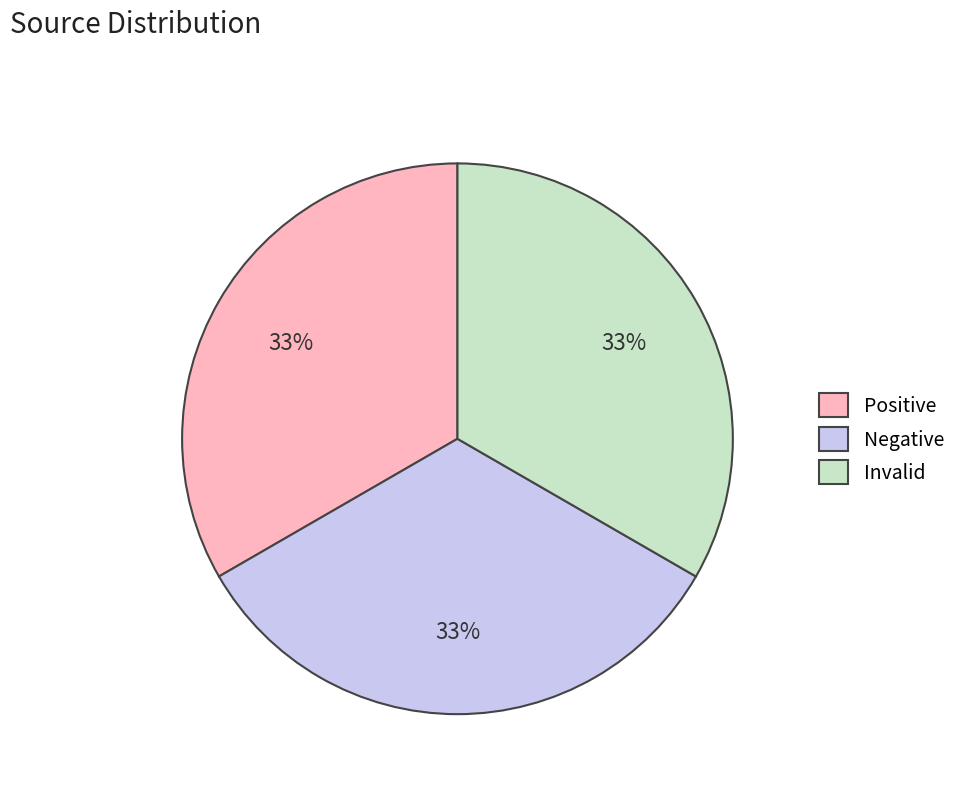

To the nearest percent, what is the difference between the largest and smallest slice percentages?

0%